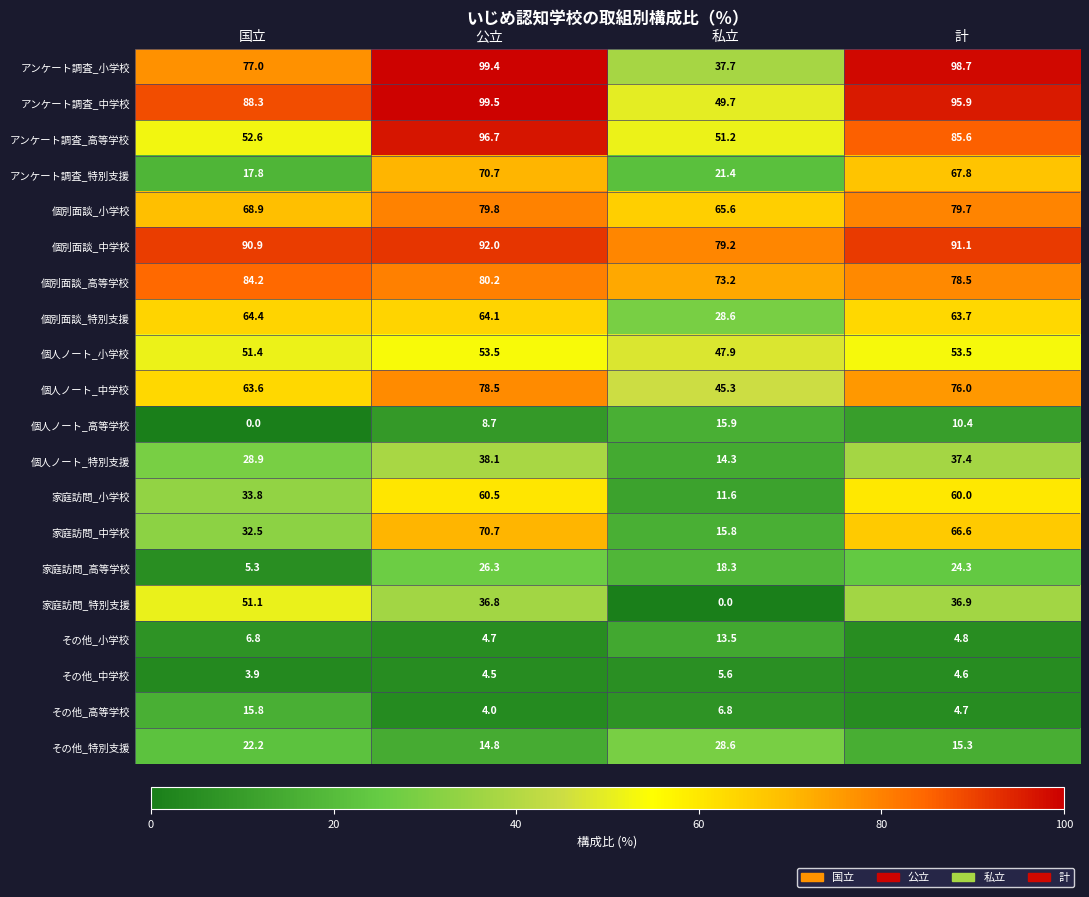

What is the sum of the アンケート調査_特別支援 values at 私立 and 国立?

39.2